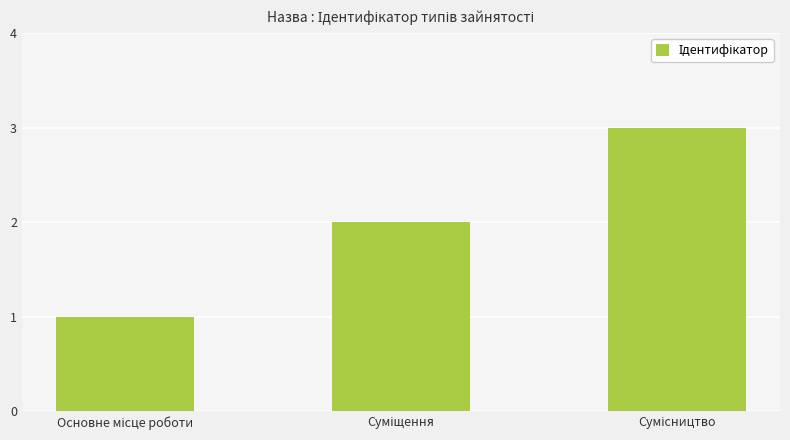

What is the sum of all values?

6